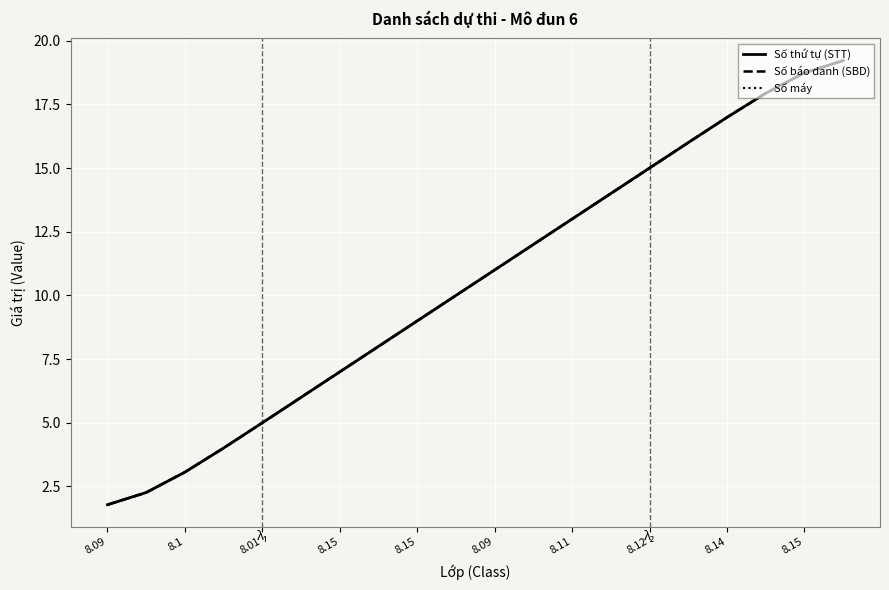

Does the chart have visible grid lines?

Yes